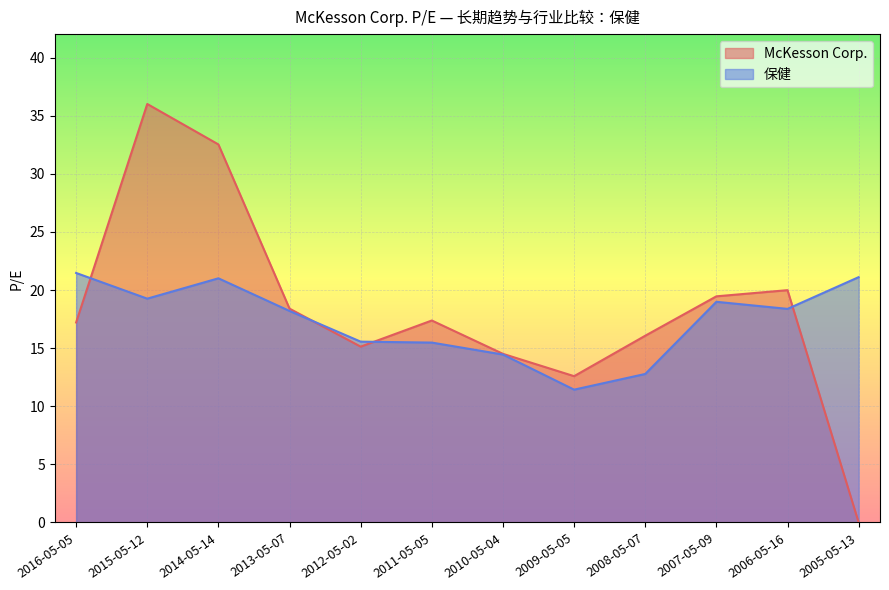

What is the maximum value shown in the chart?

36.0